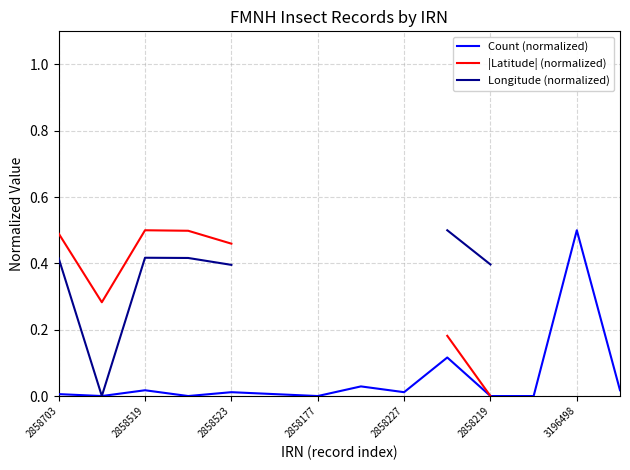

At which label does Count (normalized) reach its peak?

3196498